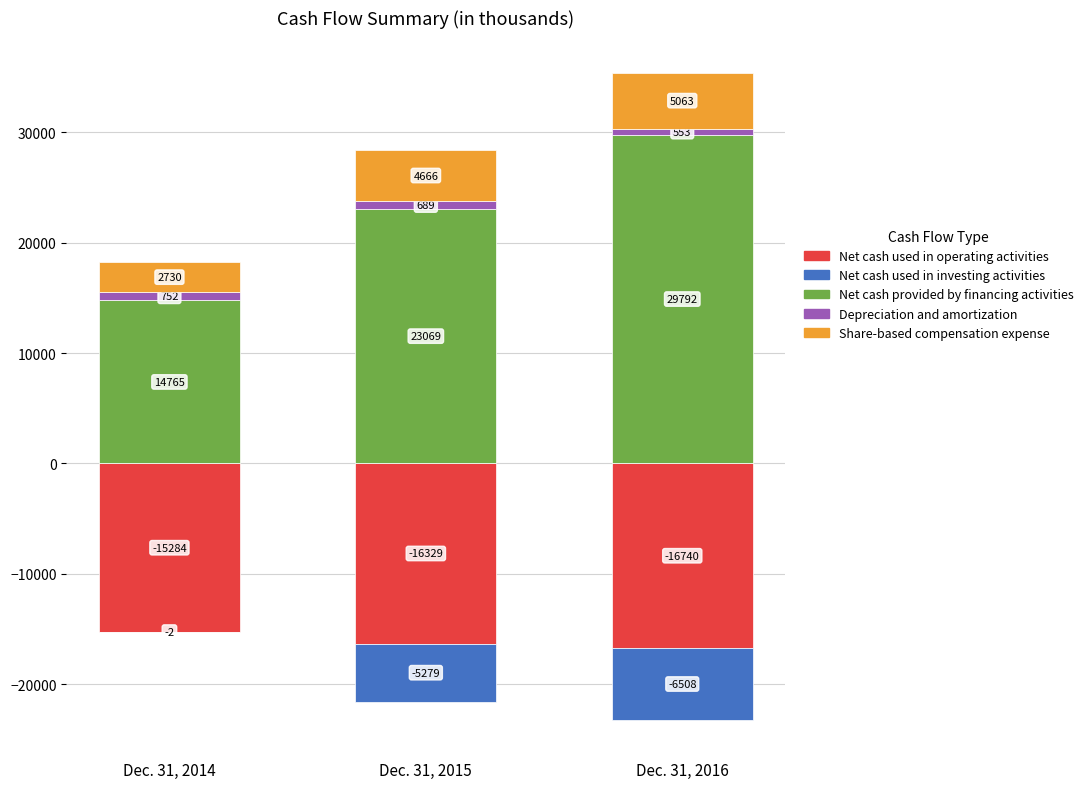

Which series has the widest spread of values?

Net cash provided by financing activities